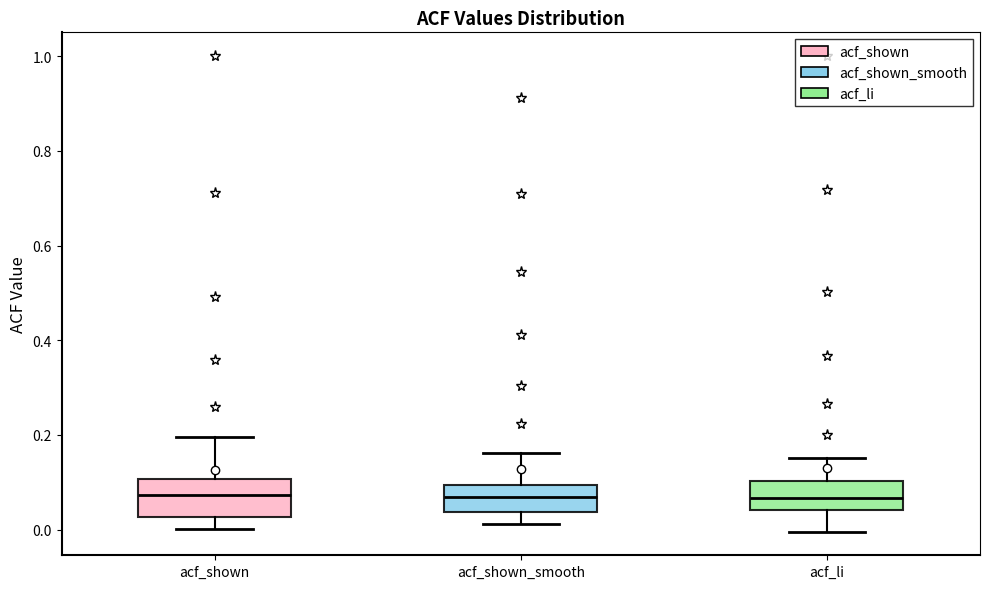

Reading left to right, transcribe this box plot: for each box, give where its median line is, the range the box spans, and where its two whiskers end, as read against the y-axis. The values are not printed on the chart, so give them approximately, as read against the axis.

acf_shown: median 0.08, box 0.02 to 0.10, whiskers 0.00 to 0.20
acf_shown_smooth: median 0.06, box 0.04 to 0.10, whiskers 0.02 to 0.16
acf_li: median 0.06, box 0.04 to 0.10, whiskers 0.00 to 0.16